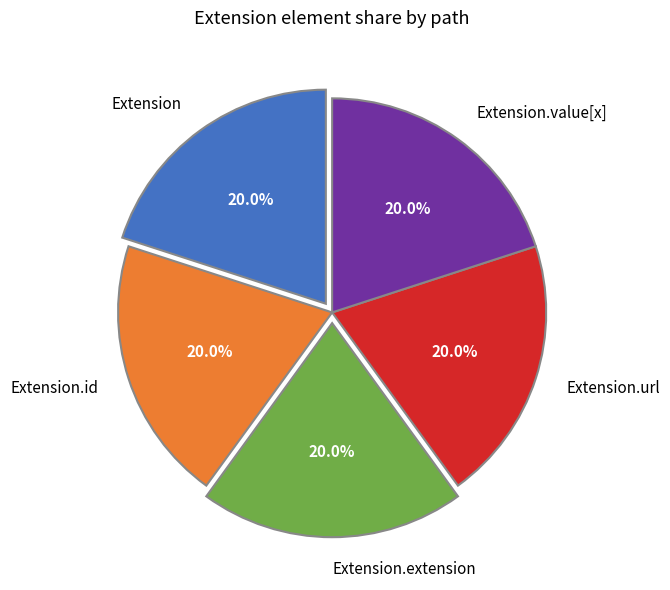

Approximately how many times larger is the value at Extension.url compared to Extension.extension?

1.0